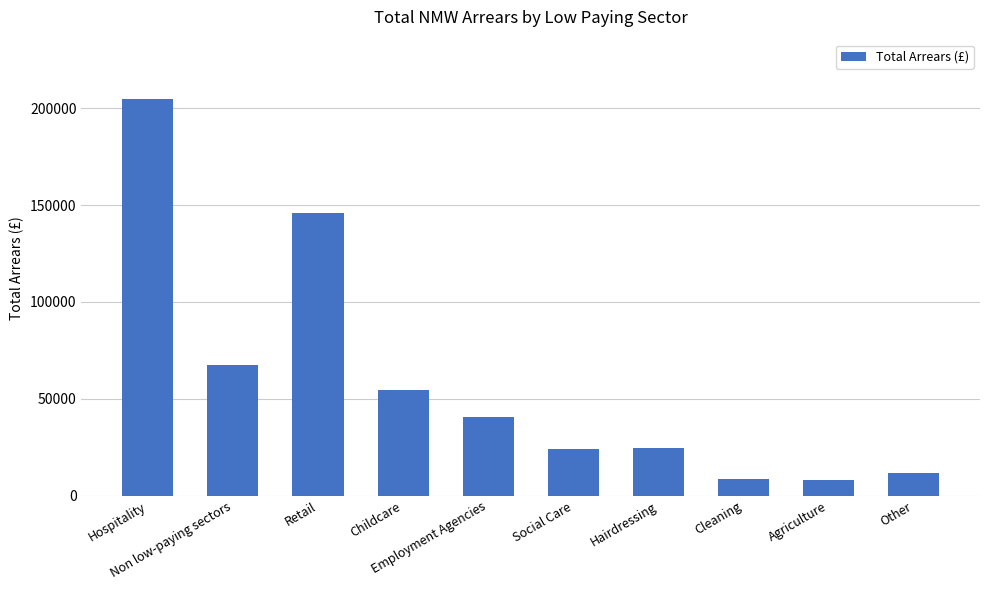

What is the sum of all values?

590542.7